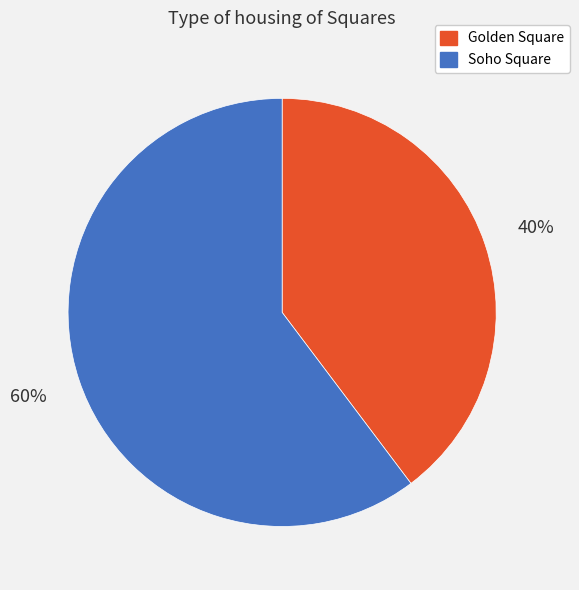

Is there any slice that represents more than half of the pie?

Yes